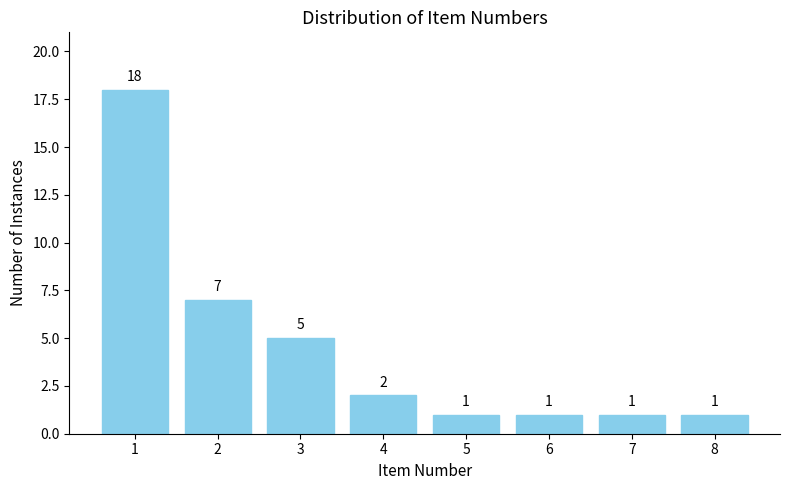

Reading right to left, transcribe all the data shown in this chart.

1	1	1	1	2	5	7	18